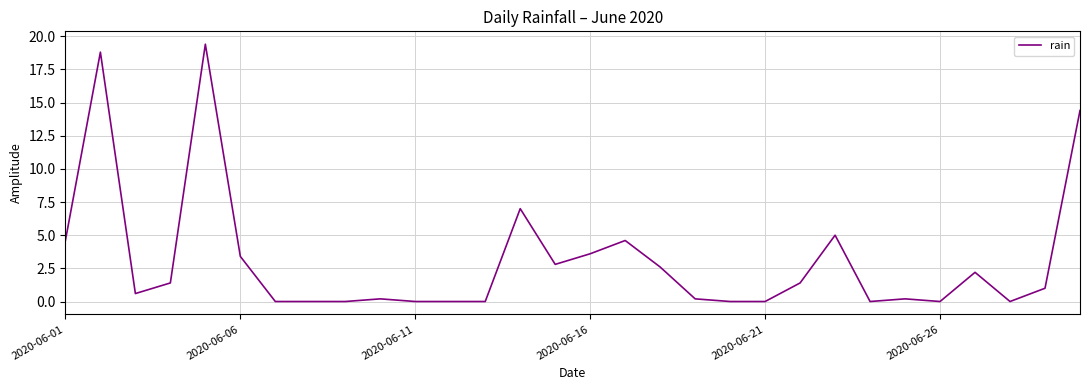

What is the difference between the maximum and minimum values?

19.4